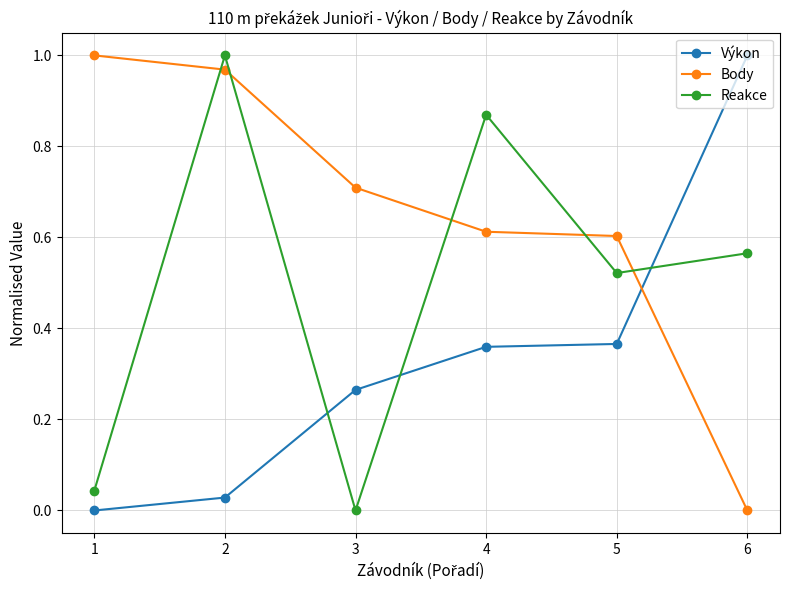

Count the number of categories in the chart.

6